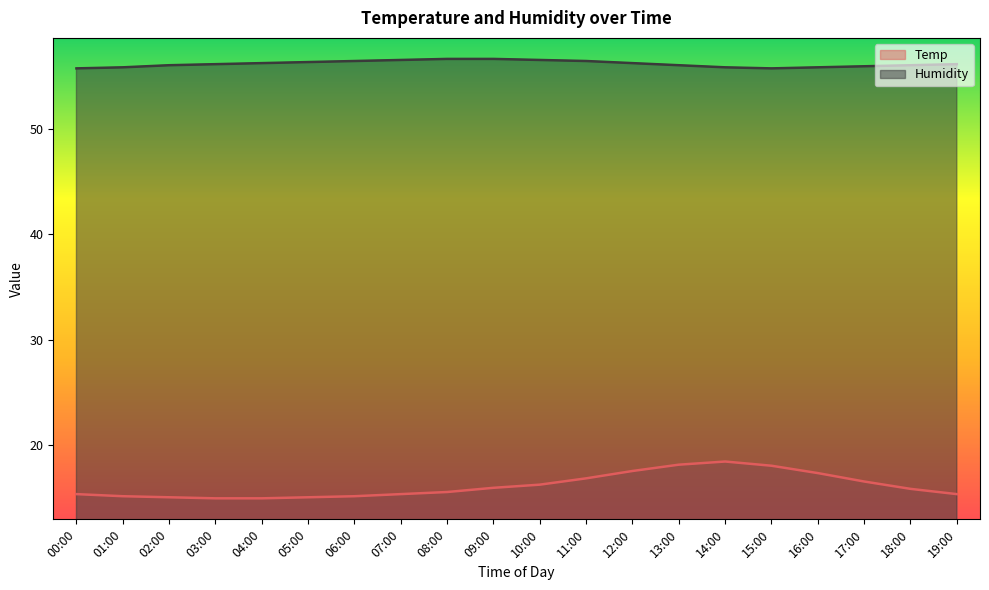

What position from the right is 03:00?

17